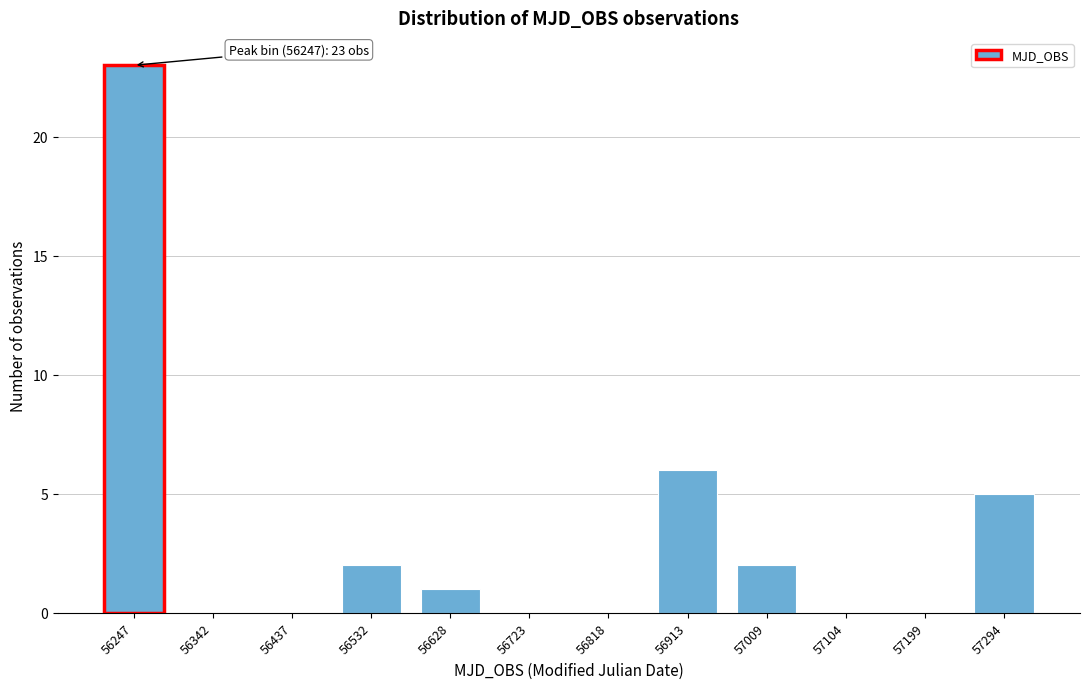

Reading left to right, list all the values displayed in this chart.

56247=23	56342=0	56437=0	56532=2	56628=1	56723=0	56818=0	56913=6	57009=2	57104=0	57199=0	57294=5